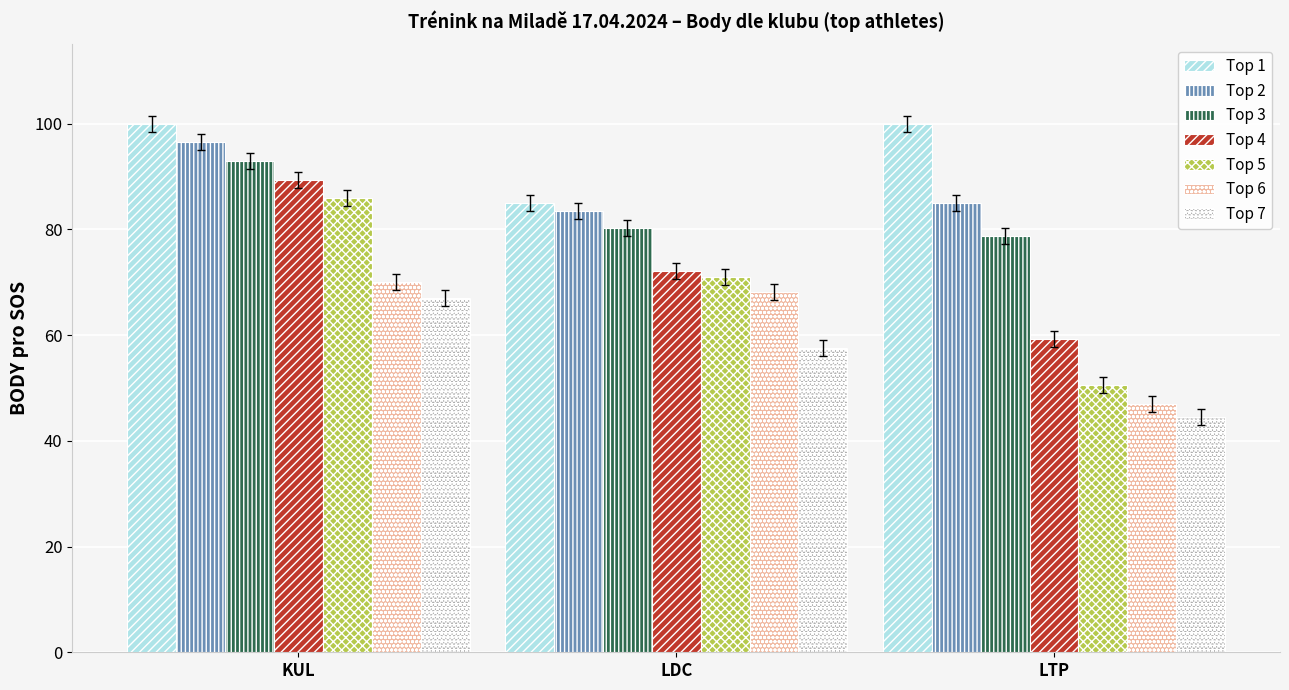

What is the label of the 1st bar from the left?

KUL